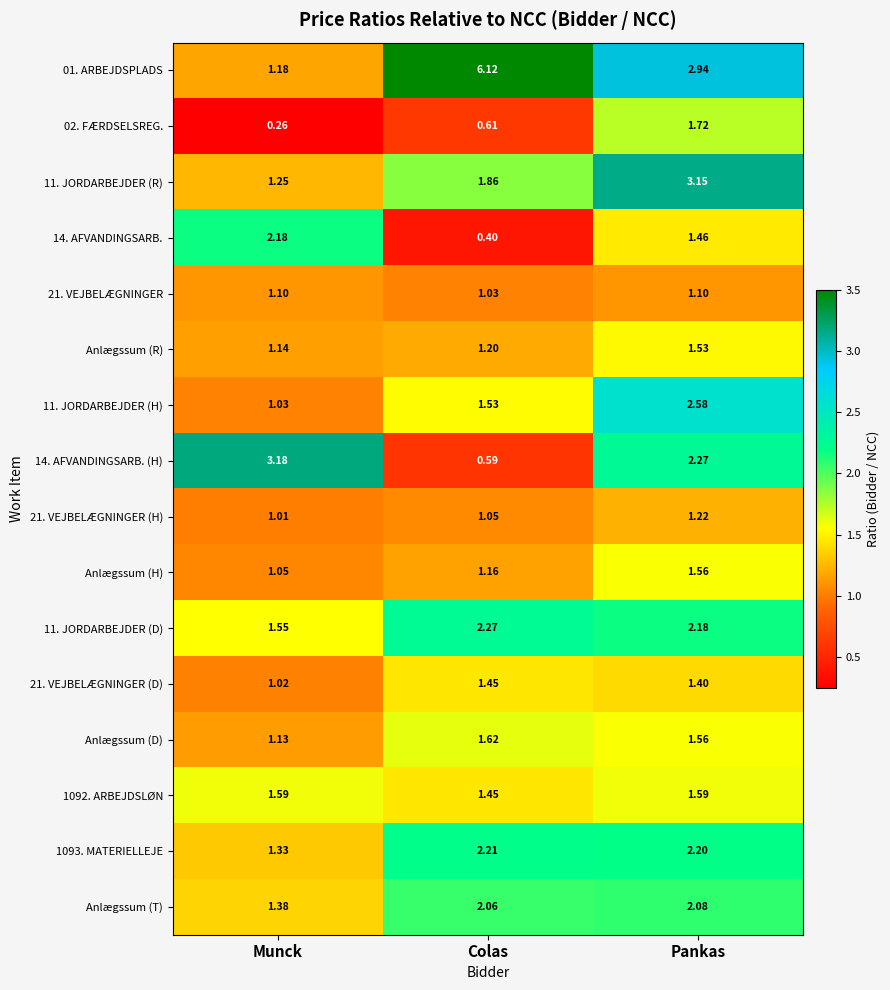

Where is 11. JORDARBEJDER (R) nearest to the value 2?

Colas